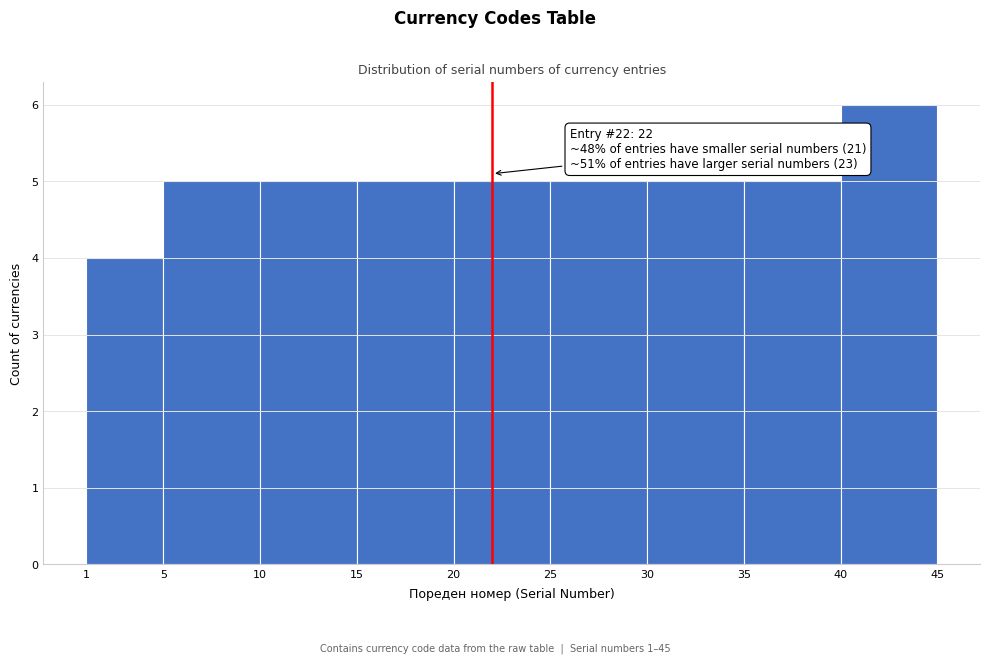

Which range on the x-axis has the tallest bar?

40 to 45